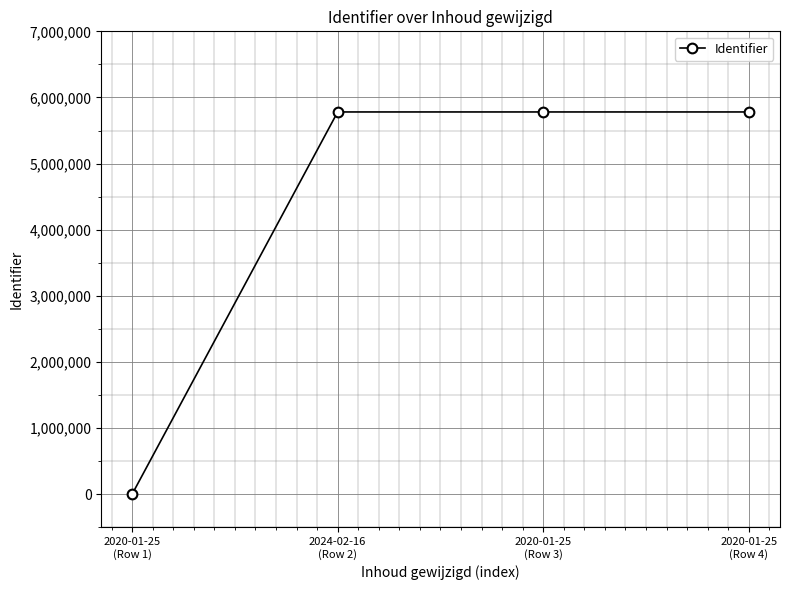

What is the average value?

4335633